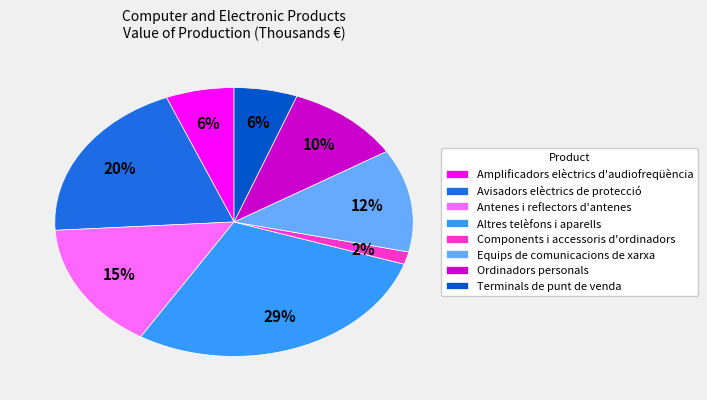

Which has a higher value, Ordinadors personals or Components i accessoris d'ordinadors?

Ordinadors personals